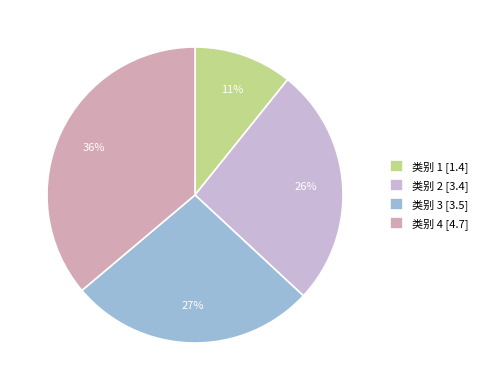

Rank the categories by value from lowest to highest.

类别 1, 类别 2, 类别 3, 类别 4